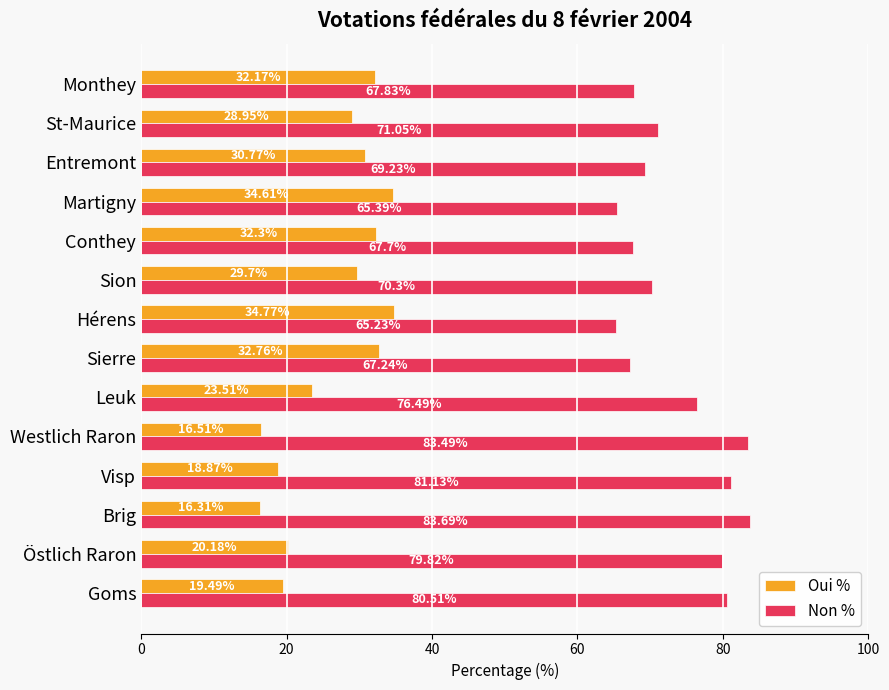

List the labels in order of Non % value, largest first.

Brig, Westlich Raron, Visp, Goms, Östlich Raron, Leuk, St-Maurice, Sion, Entremont, Monthey, Conthey, Sierre, Martigny, Hérens